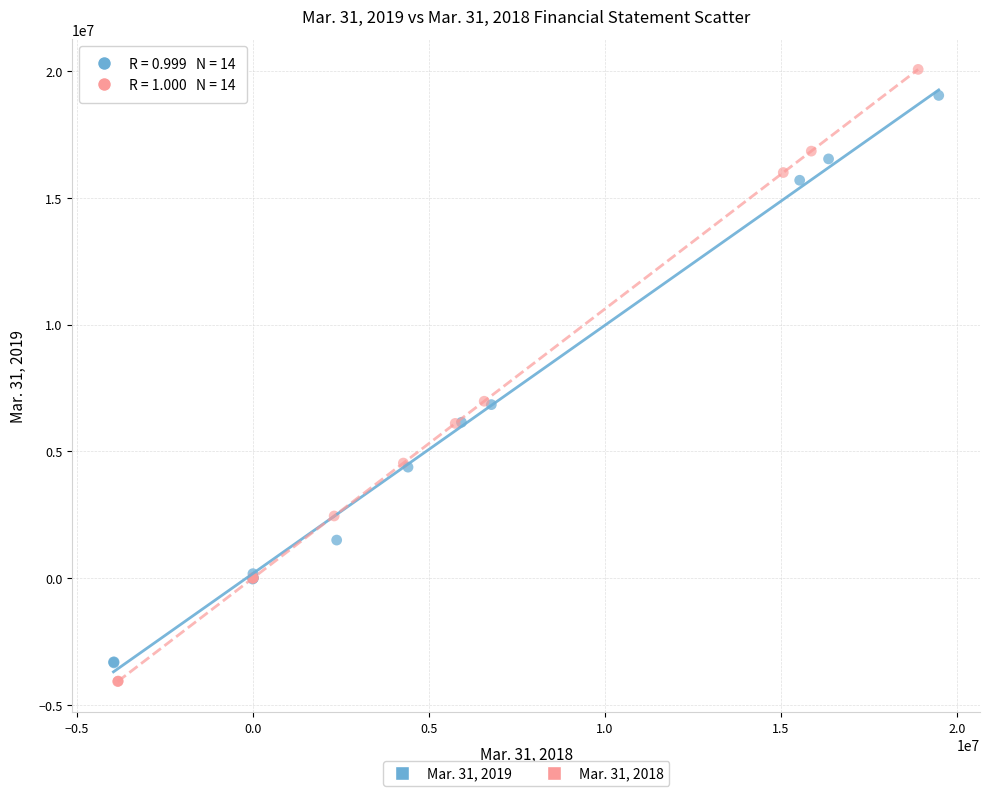

Which series has the widest spread of Y values?

Mar. 31, 2018